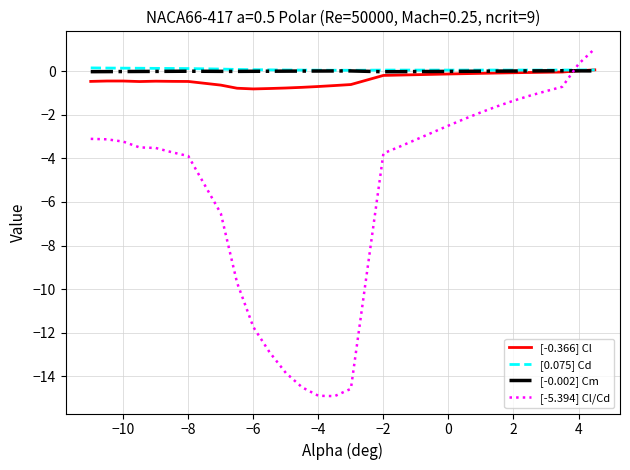

What is the smallest value displayed?

-14.9